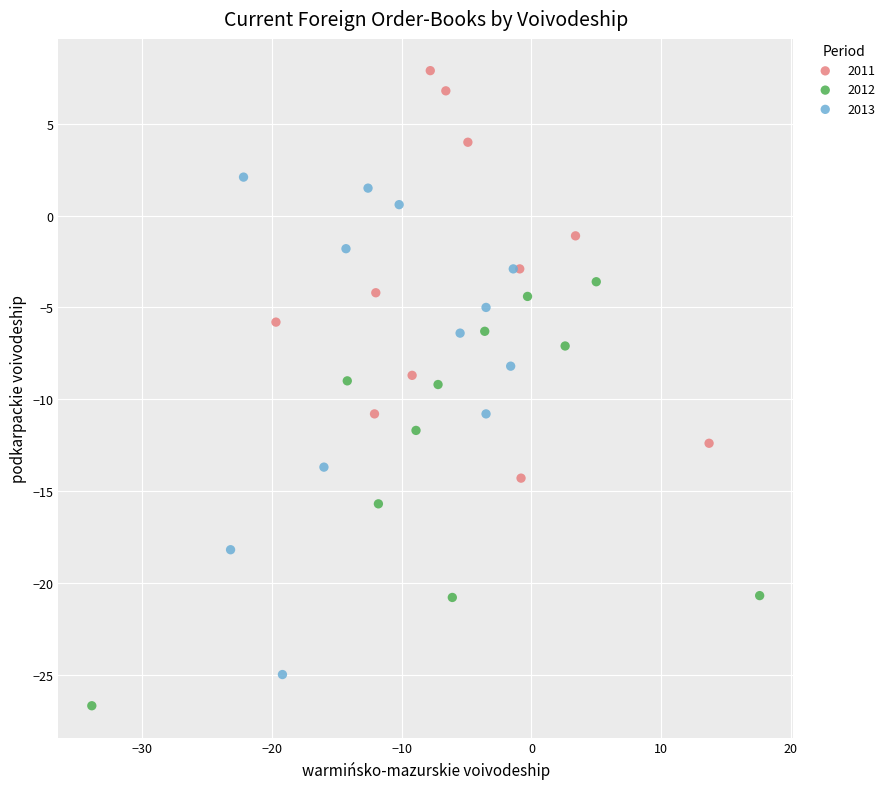

Which series contains the highest Y value?

2011